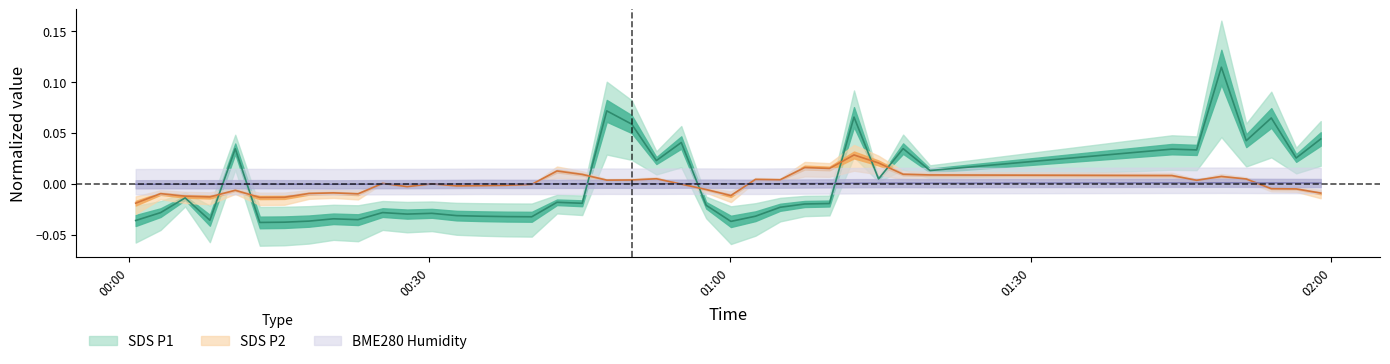

In BME280_humidity, how many points are lower than both neighbors (excluding endpoints)?

6